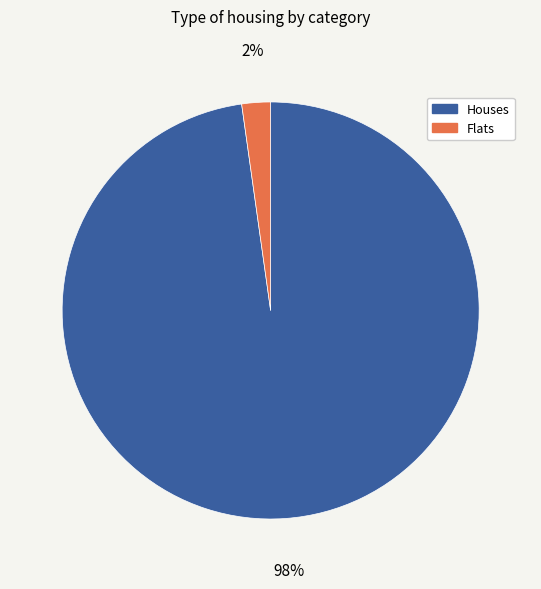

To the nearest percent, what is the average slice percentage?

50%